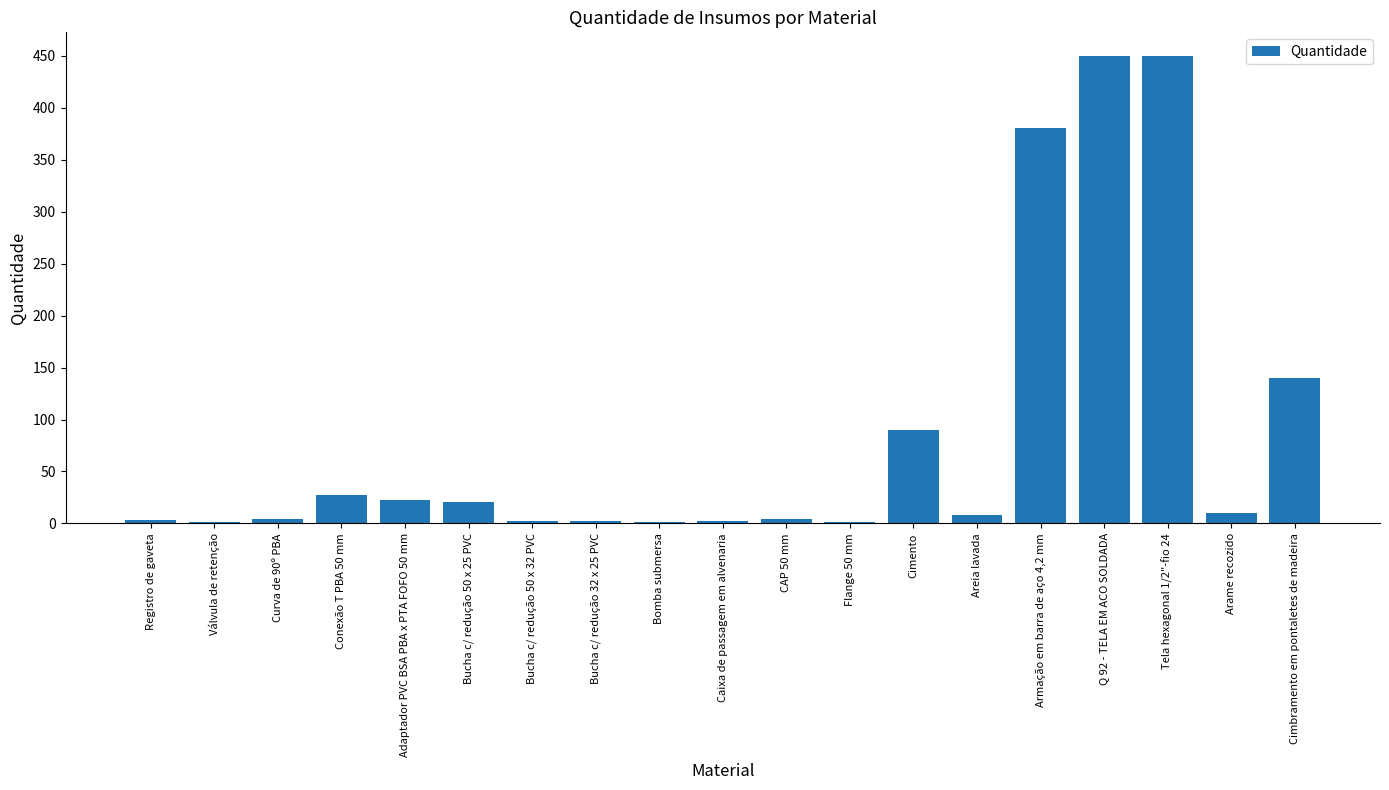

What is the average value?

85